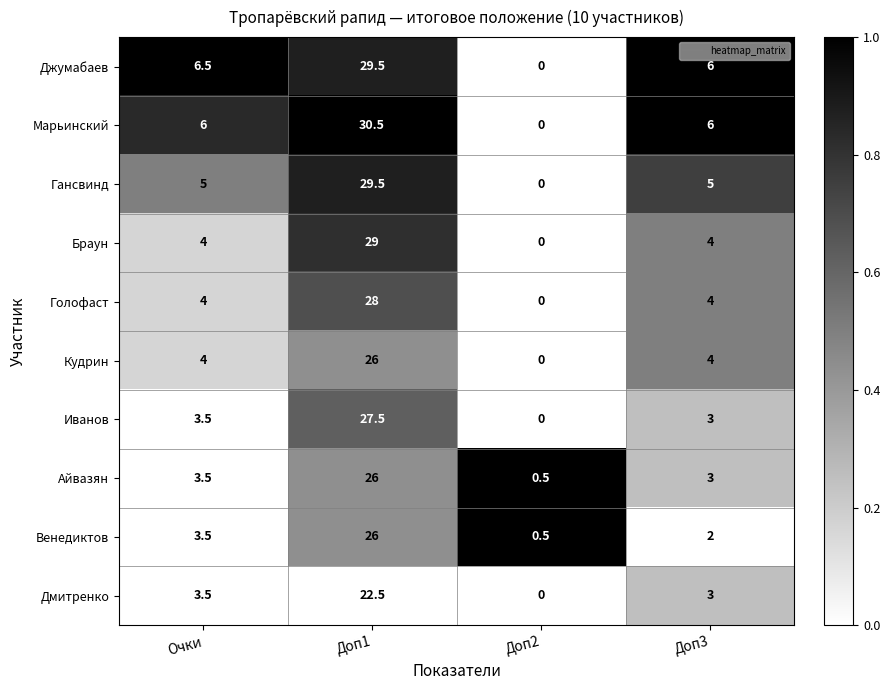

What is the approximate value of Голофаст at Очки?

4.0